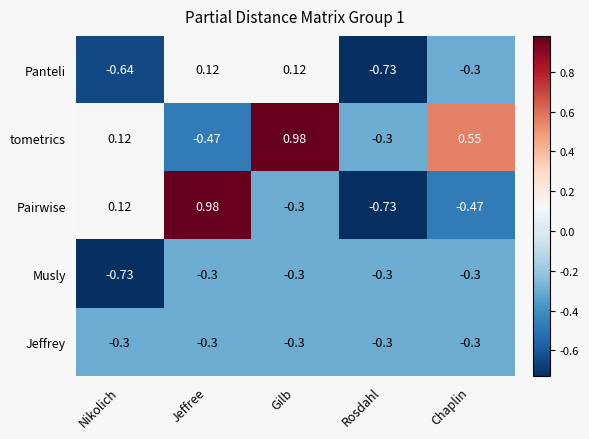

Is the value of Pairwise at Jeffree greater than the value of Jeffrey at Rosdahl?

Yes